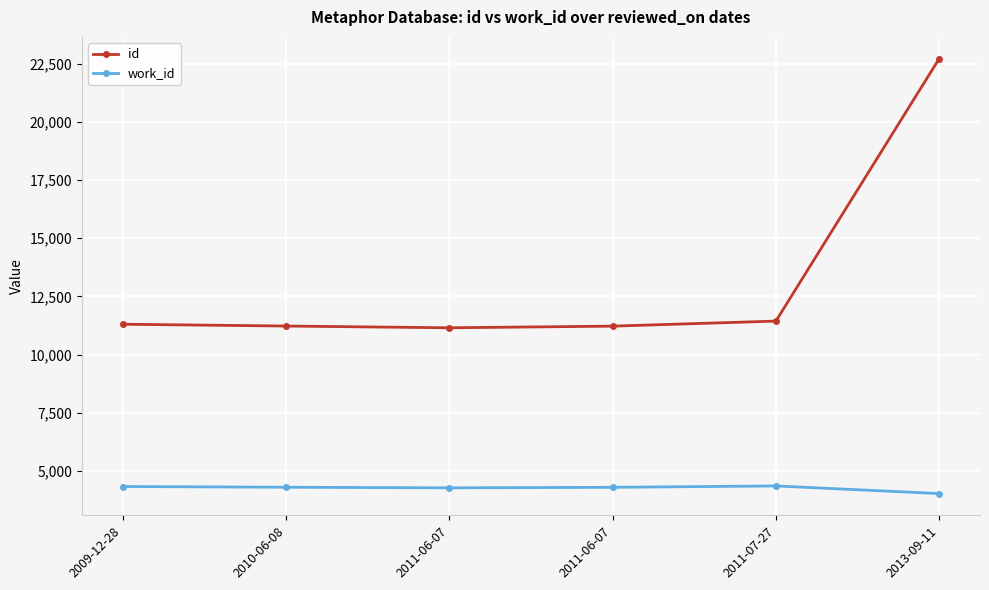

Does the chart display data point markers on the line(s)?

Yes